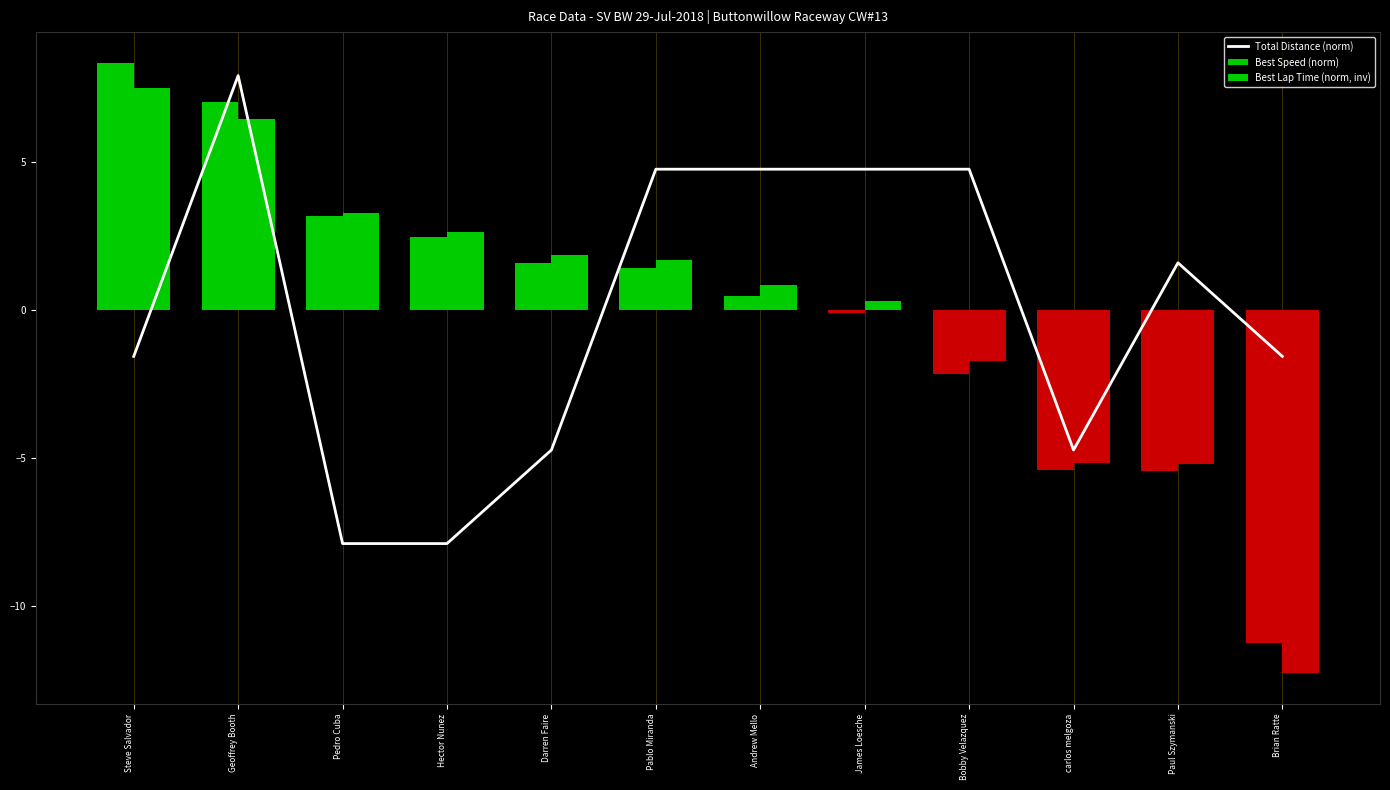

How many values in the Best Speed (norm) series exceed 1?

6